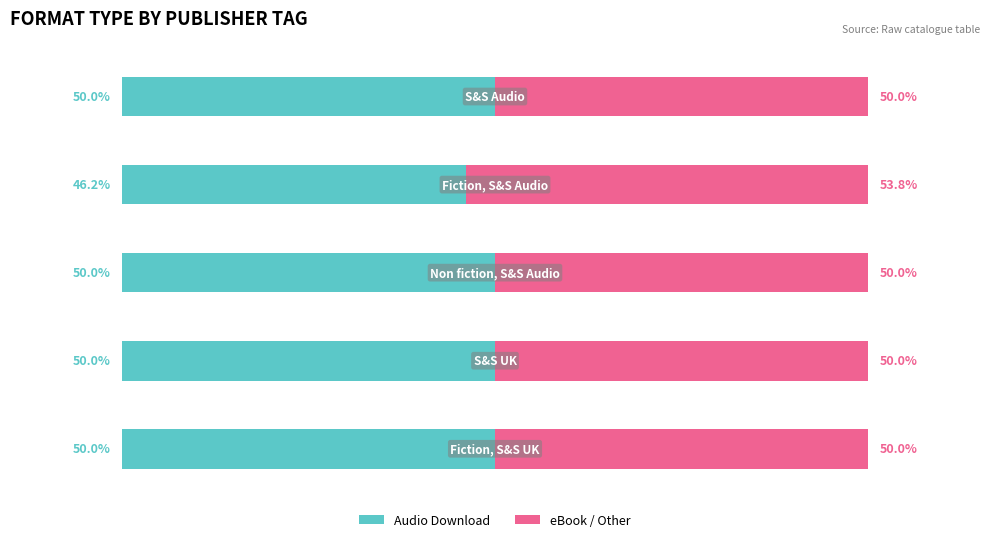

What are all the series names shown in the legend?

Audio Download, eBook / Other